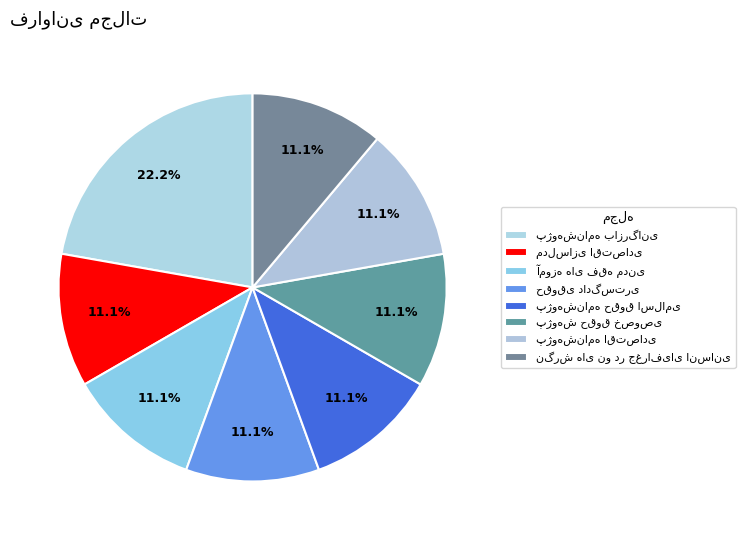

How many slices are in this pie chart?

8